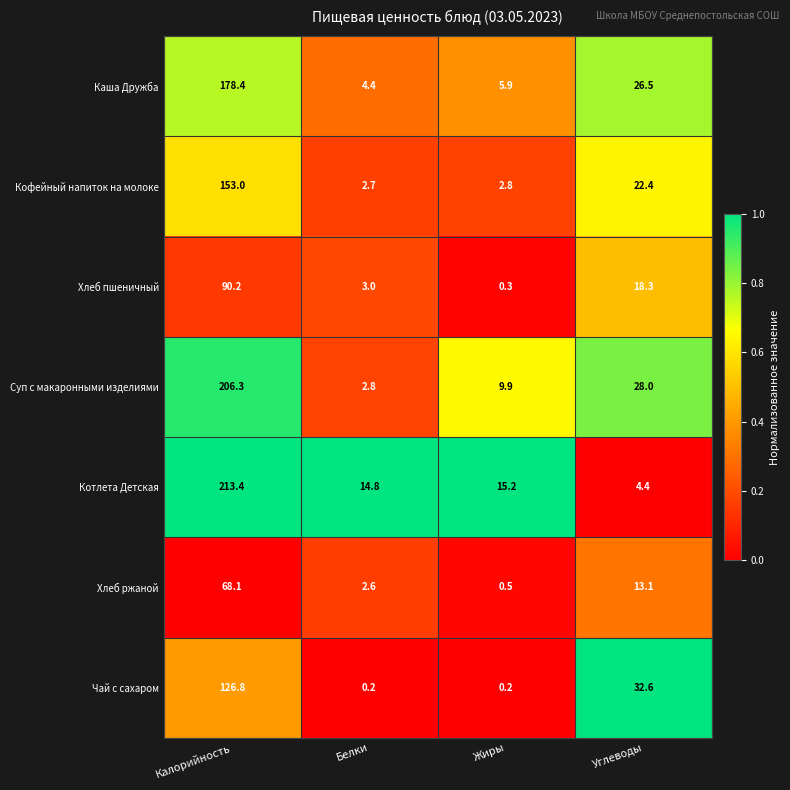

Rank the series by their maximum value, from highest to lowest.

Котлета Детская, Суп с макаронными изделиями, Каша Дружба, Кофейный напиток на молоке, Чай с сахаром, Хлеб пшеничный, Хлеб ржаной